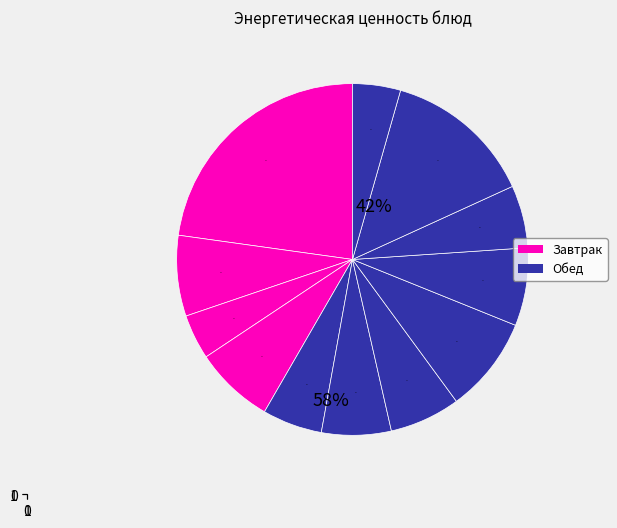

How many segments does this pie chart have?

12